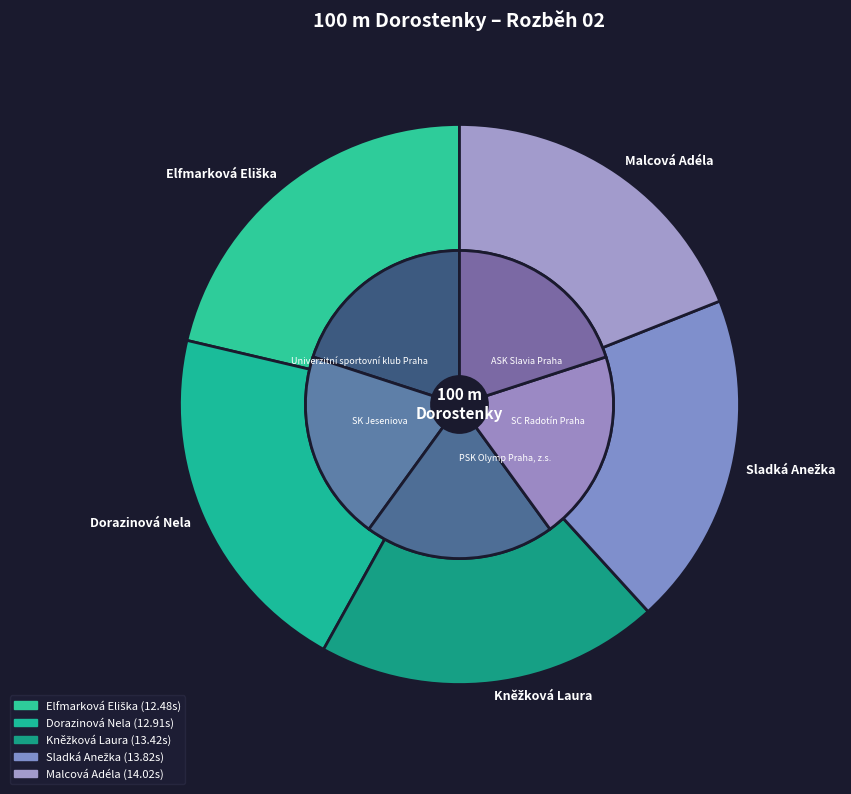

Count the number of slices in the pie.

5